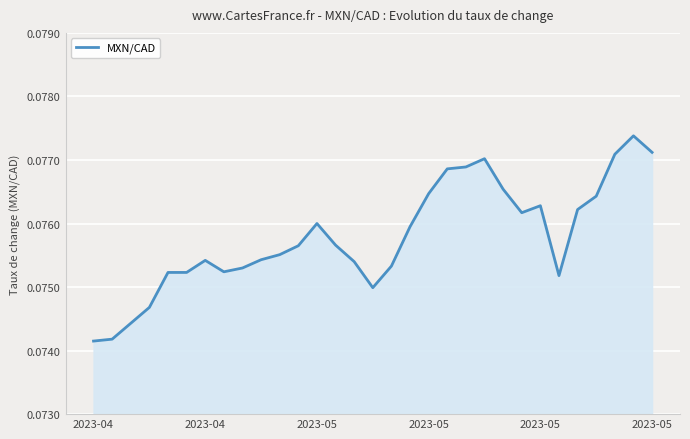

Count the values in the range 0 to 1.

31